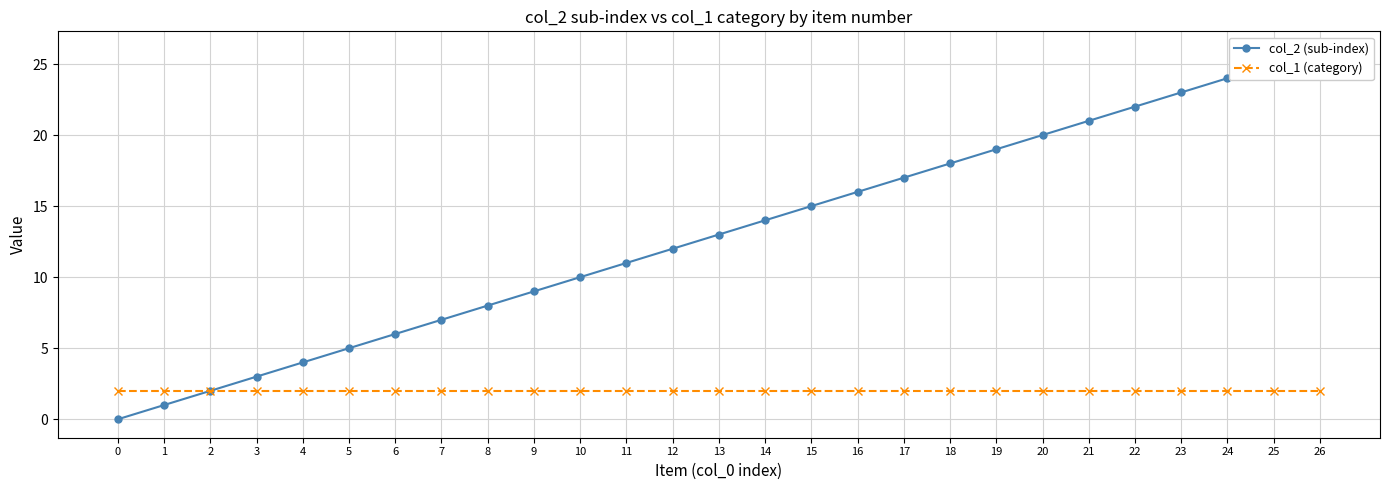

Reading left to right, extract all data points from this chart.

col_2 (sub-index): 0	1	2	3	4	5	6	7	8	9	10	11	12	13	14	15	16	17	18	19	20	21	22	23	24	25	26
col_1 (category): 2	2	2	2	2	2	2	2	2	2	2	2	2	2	2	2	2	2	2	2	2	2	2	2	2	2	2